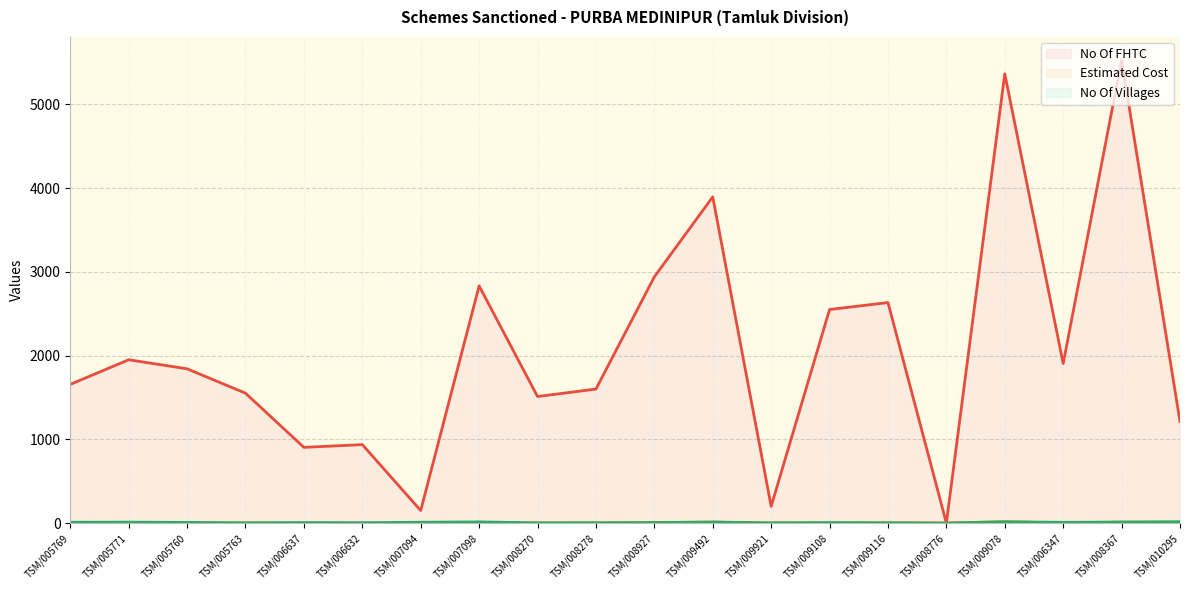

Reading right to left, extract all data points from this chart.

No Of FHTC: 1213.0	5528.0	1905.0	5364.0	0.0	2633.0	2550.0	200.0	3895.0	2940.0	1600.0	1511.0	2832.0	150.0	937.0	904.0	1551.0	1842.0	1950.0	1656.0
Estimated Cost: 9.8	11.3	1.0	16.4	1.2	1.2	1.5	0.8	11.7	6.6	0.9	0.4	2.0	0.1	0.5	0.5	0.8	0.9	1.0	0.8
No Of Villages: 16.0	12.0	9.0	15.0	0.0	4.0	6.0	3.0	12.0	6.0	4.0	3.0	14.0	10.0	4.0	6.0	3.0	8.0	11.0	10.0